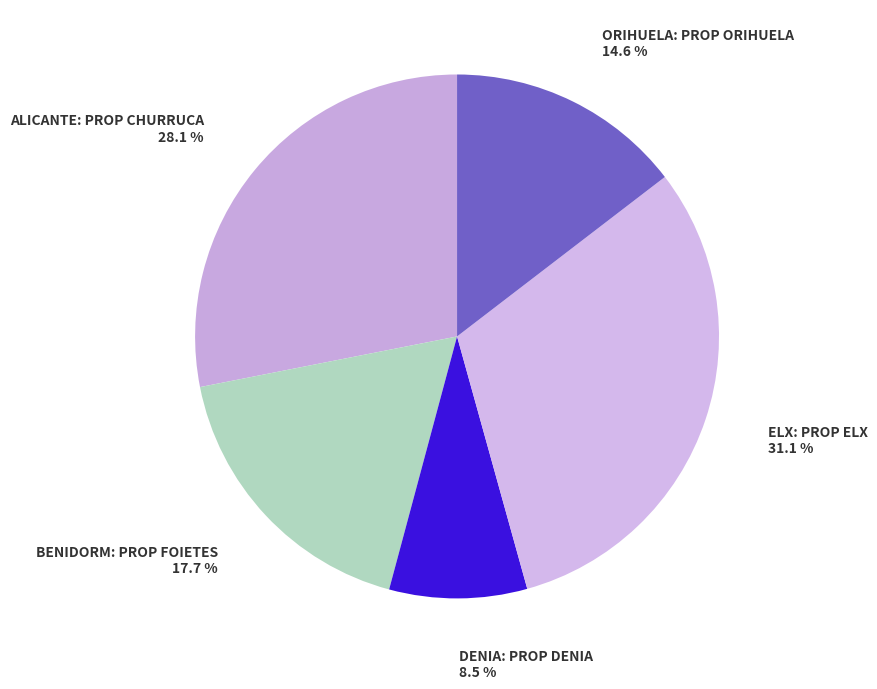

What portion of the pie excludes ALICANTE: PROP CHURRUCA?

71.9%